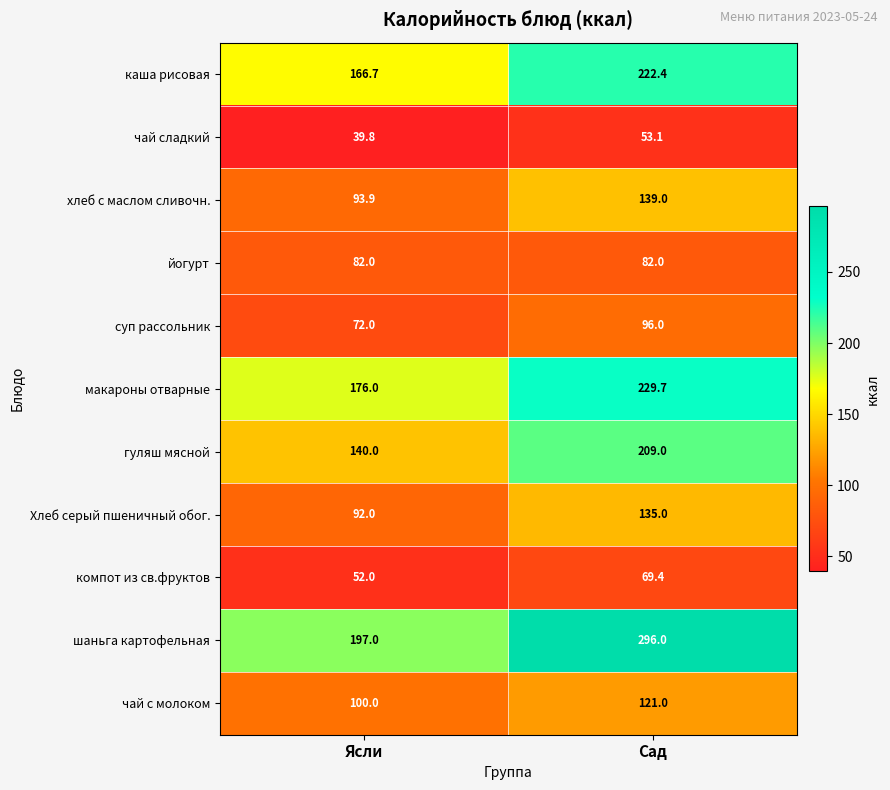

True or false: макароны отварные has a value of 176.0 at Ясли.

True